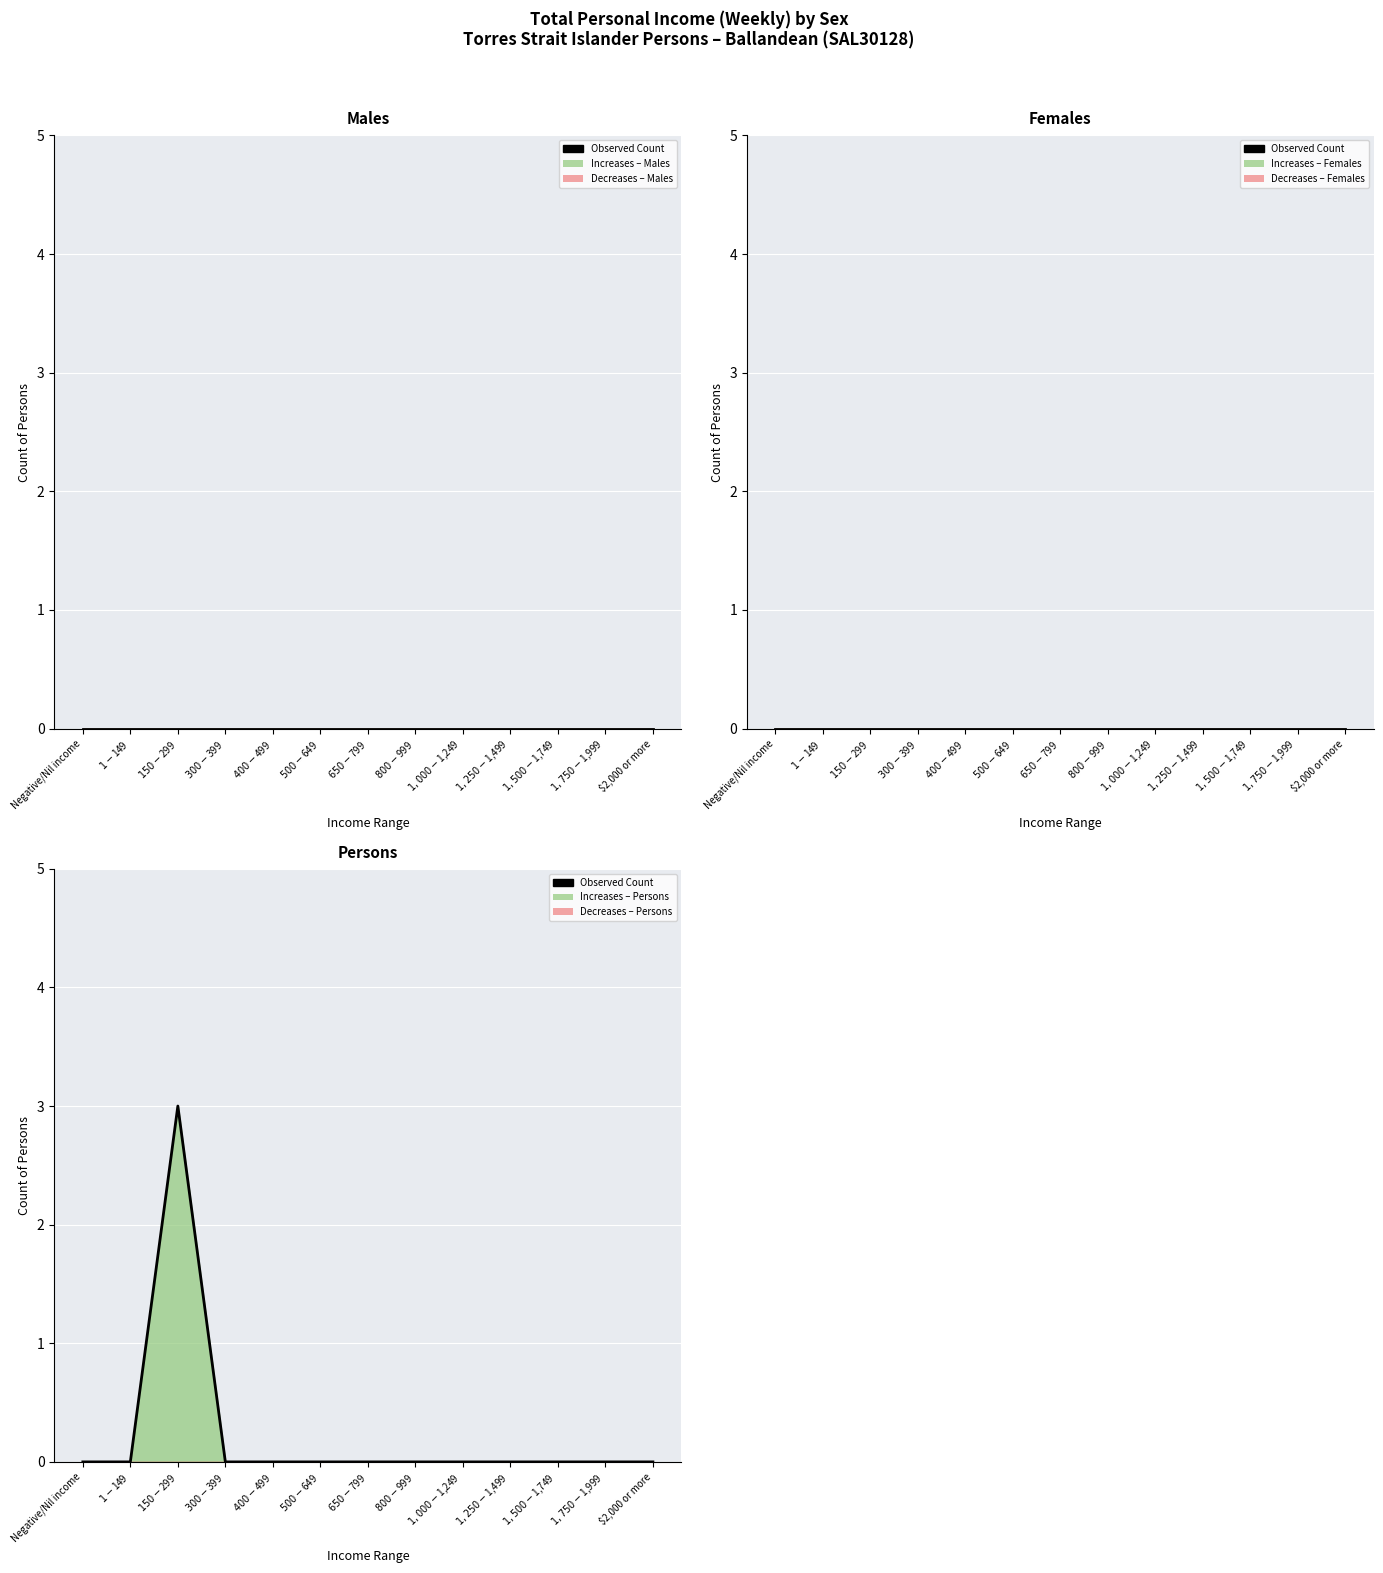

Reading right to left, what are all the values shown in this chart?

0	0	0	0	0	0	0	0	0	0	3	0	0